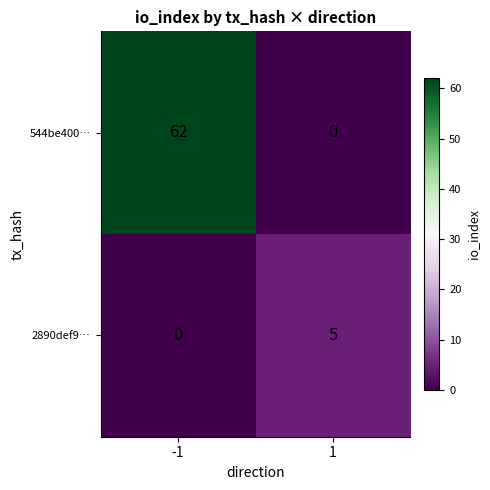

What is the total value across all series at -1?

62